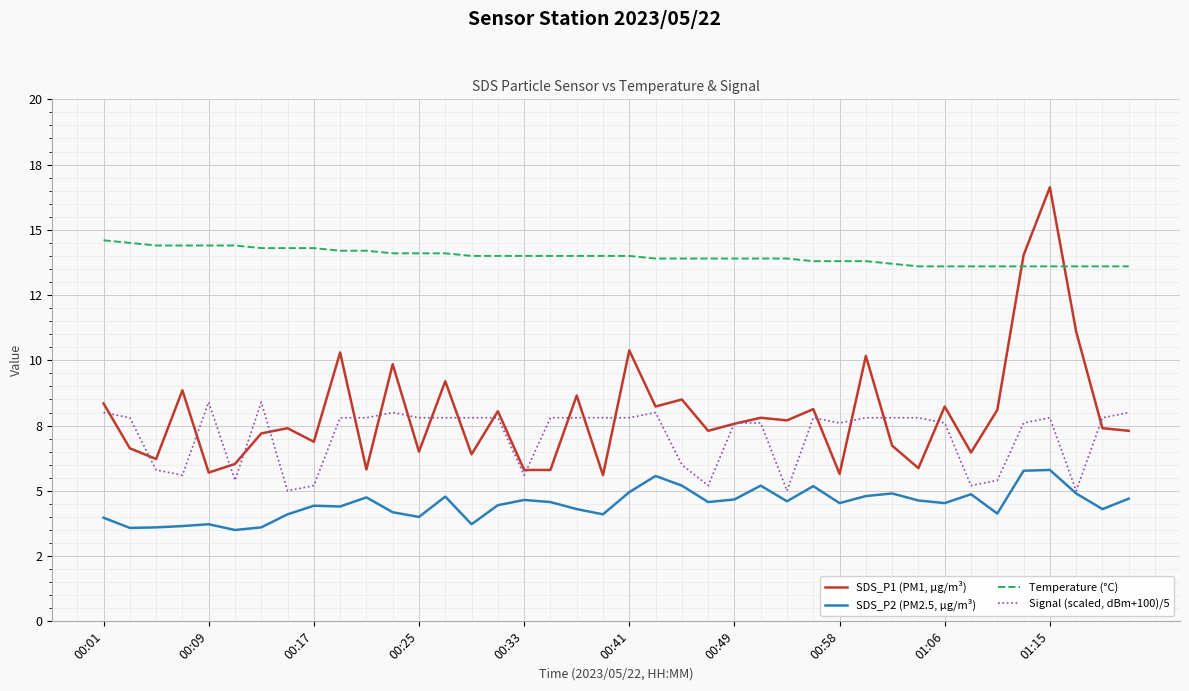

List the series in order of their peak value, highest first.

SDS_P1 (PM1, µg/m³), Temperature (°C), Signal (scaled, dBm+100)/5, SDS_P2 (PM2.5, µg/m³)